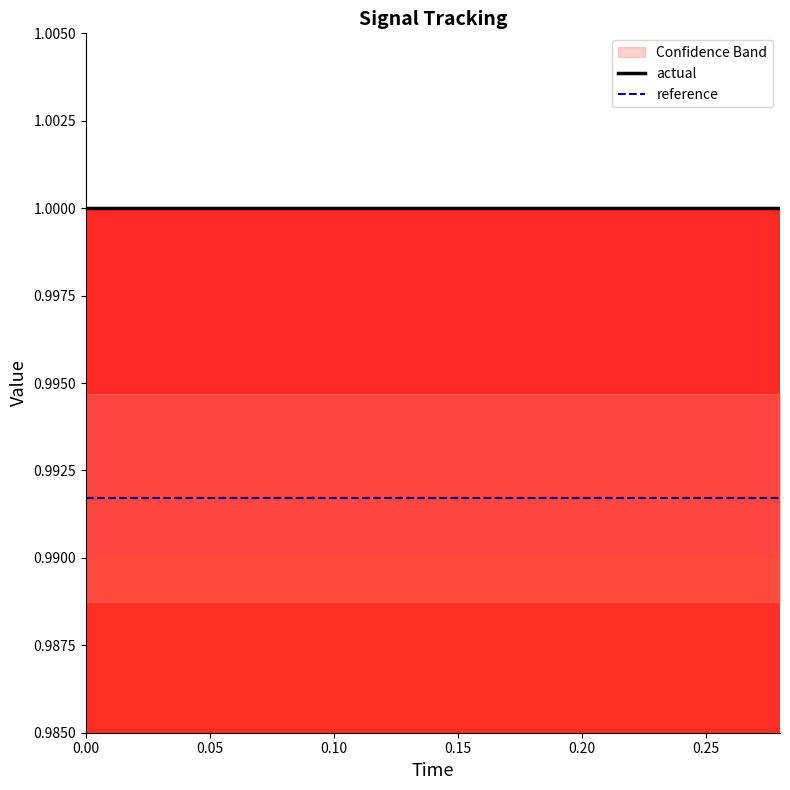

Which series has the widest spread of values?

actual